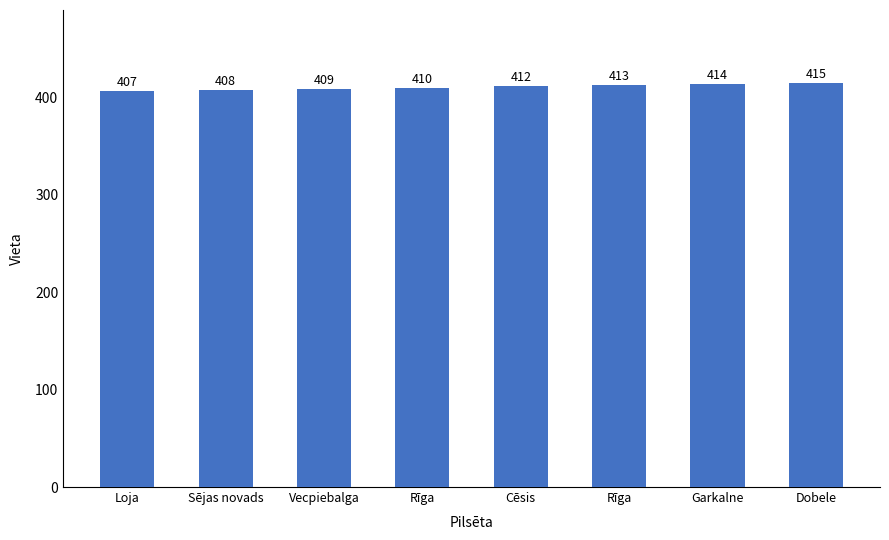

How many data points are less than 412?

4